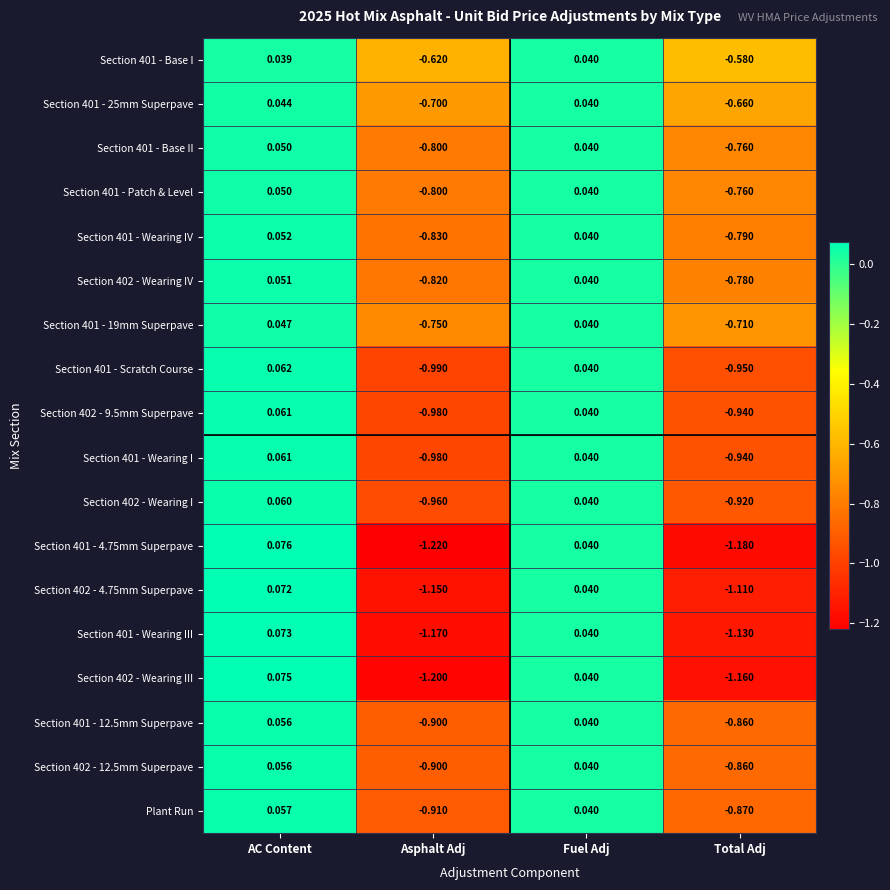

At which label is Section 402 - 12.5mm Superpave closest to 0?

Fuel Adj